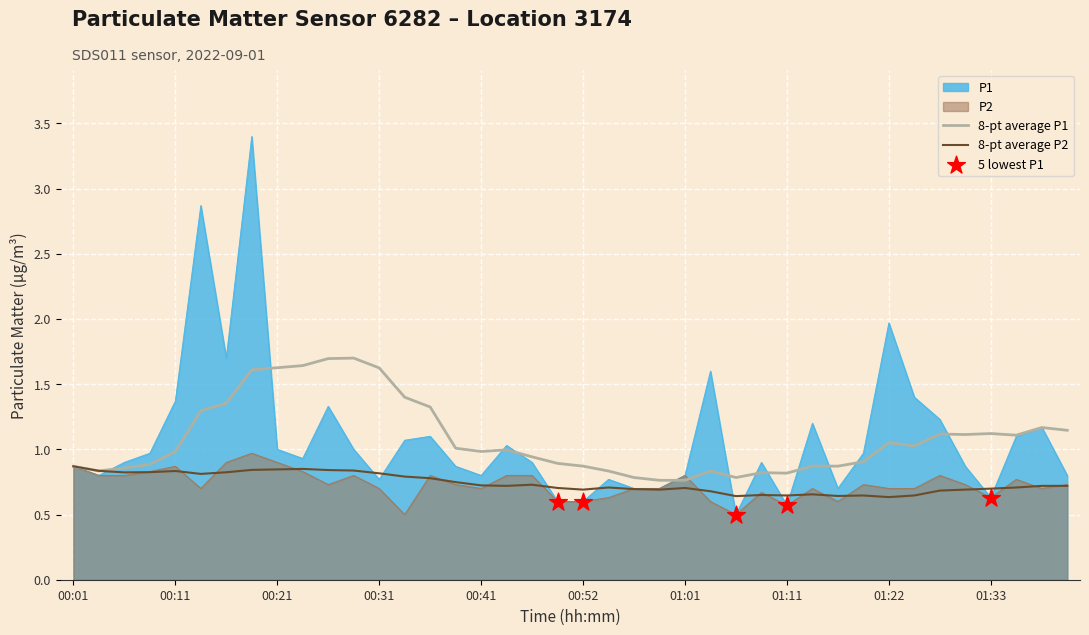

At how many categories does at least one series exceed 3?

1